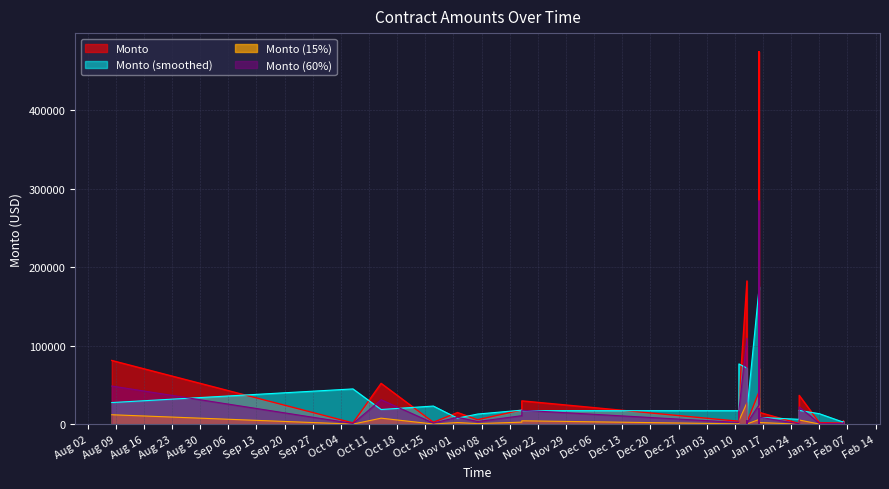

What is the sum of the values at 2022-08-08 and 2022-11-18?

111116.0